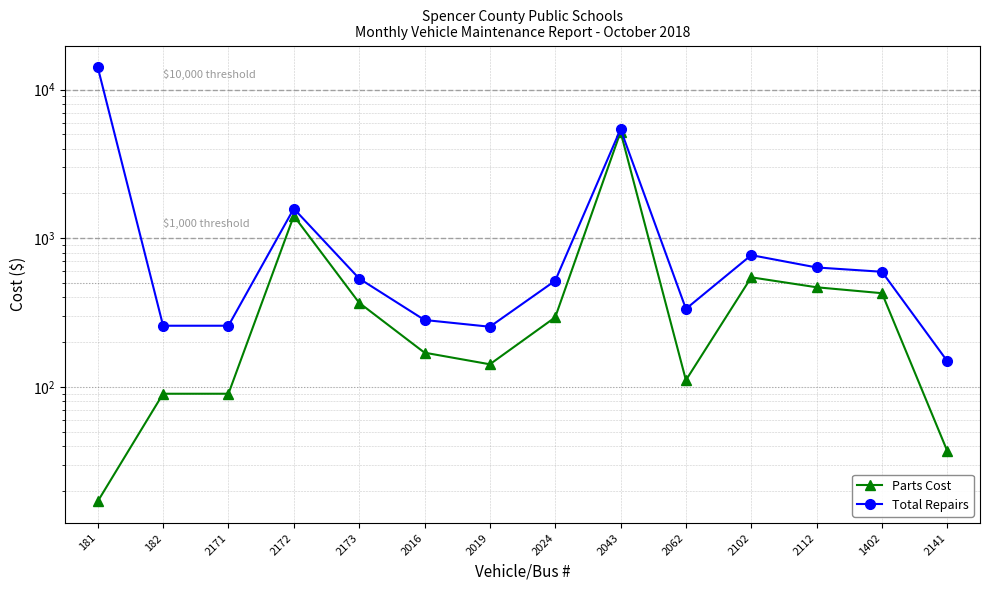

What is the label of the 4th point from the left?

2172